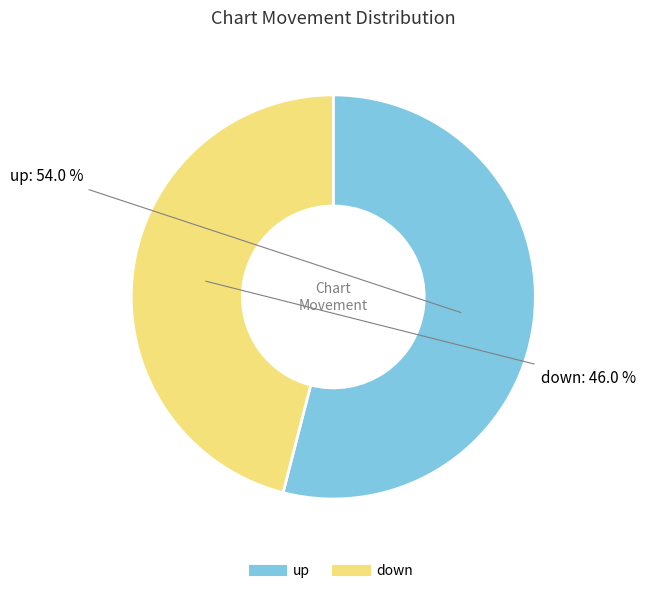

Rank the categories by value from highest to lowest.

up, down